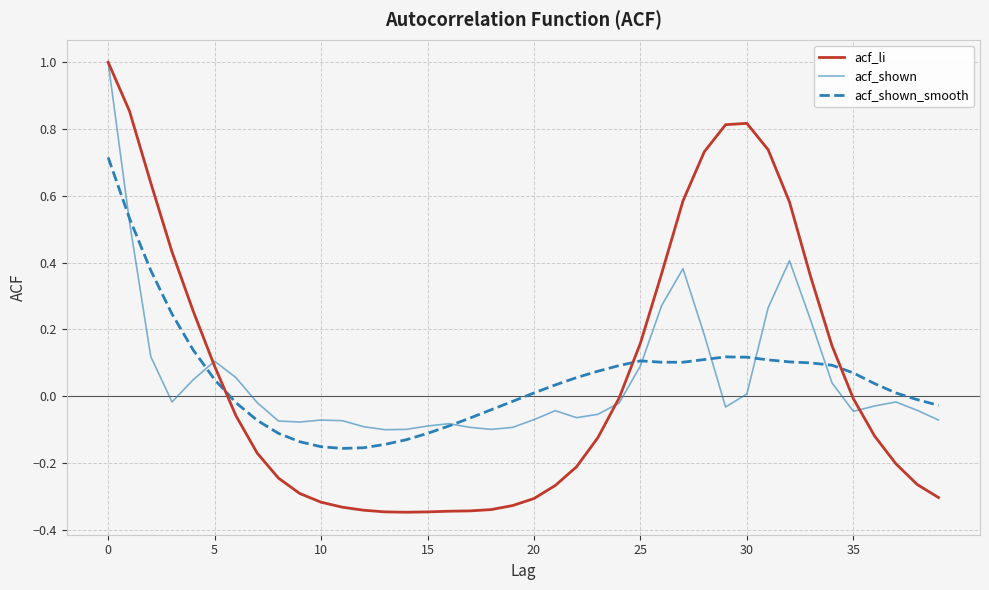

Is this an area chart (filled region under the line)?

No